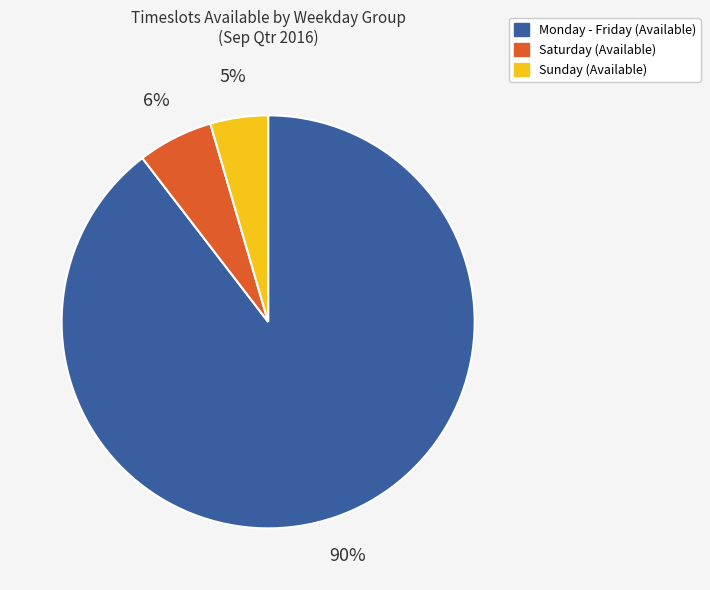

Is Monday - Friday the majority of the pie?

Yes